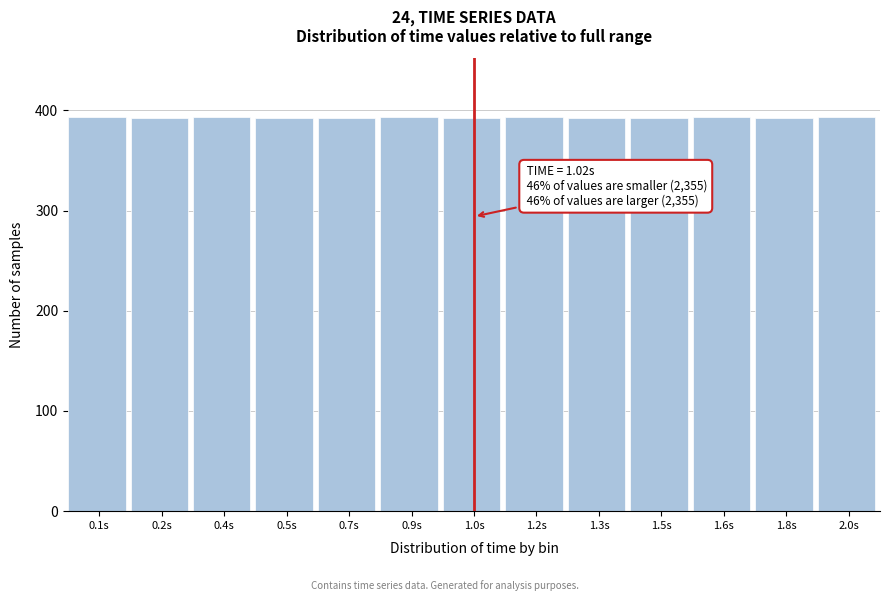

What is the label of the 3rd bar from the left?

0.4s